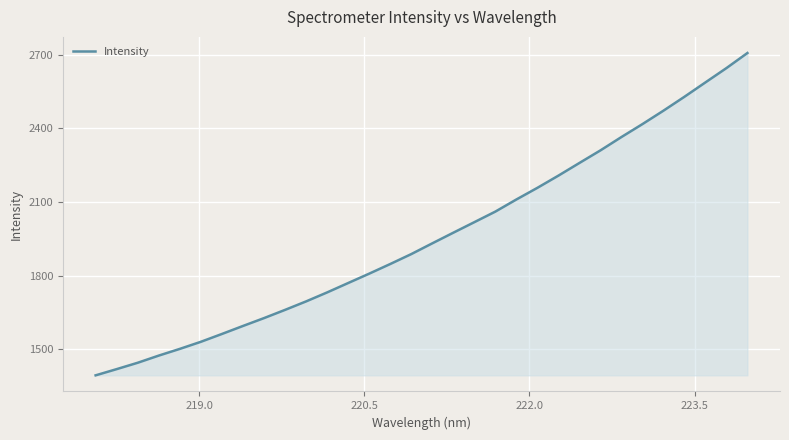

Does the chart have visible grid lines?

Yes